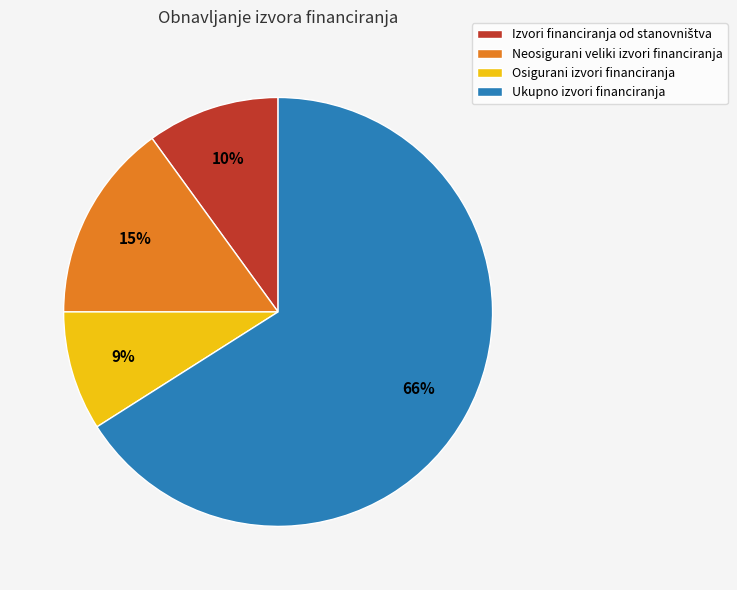

To the nearest percent, what percentage of the pie is Osigurani izvori financiranja?

9%